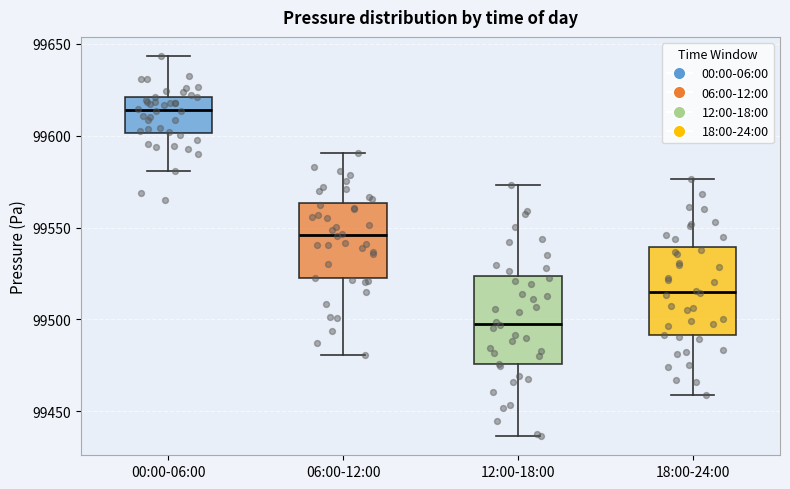

Which box has the highest median line?

00:00-06:00